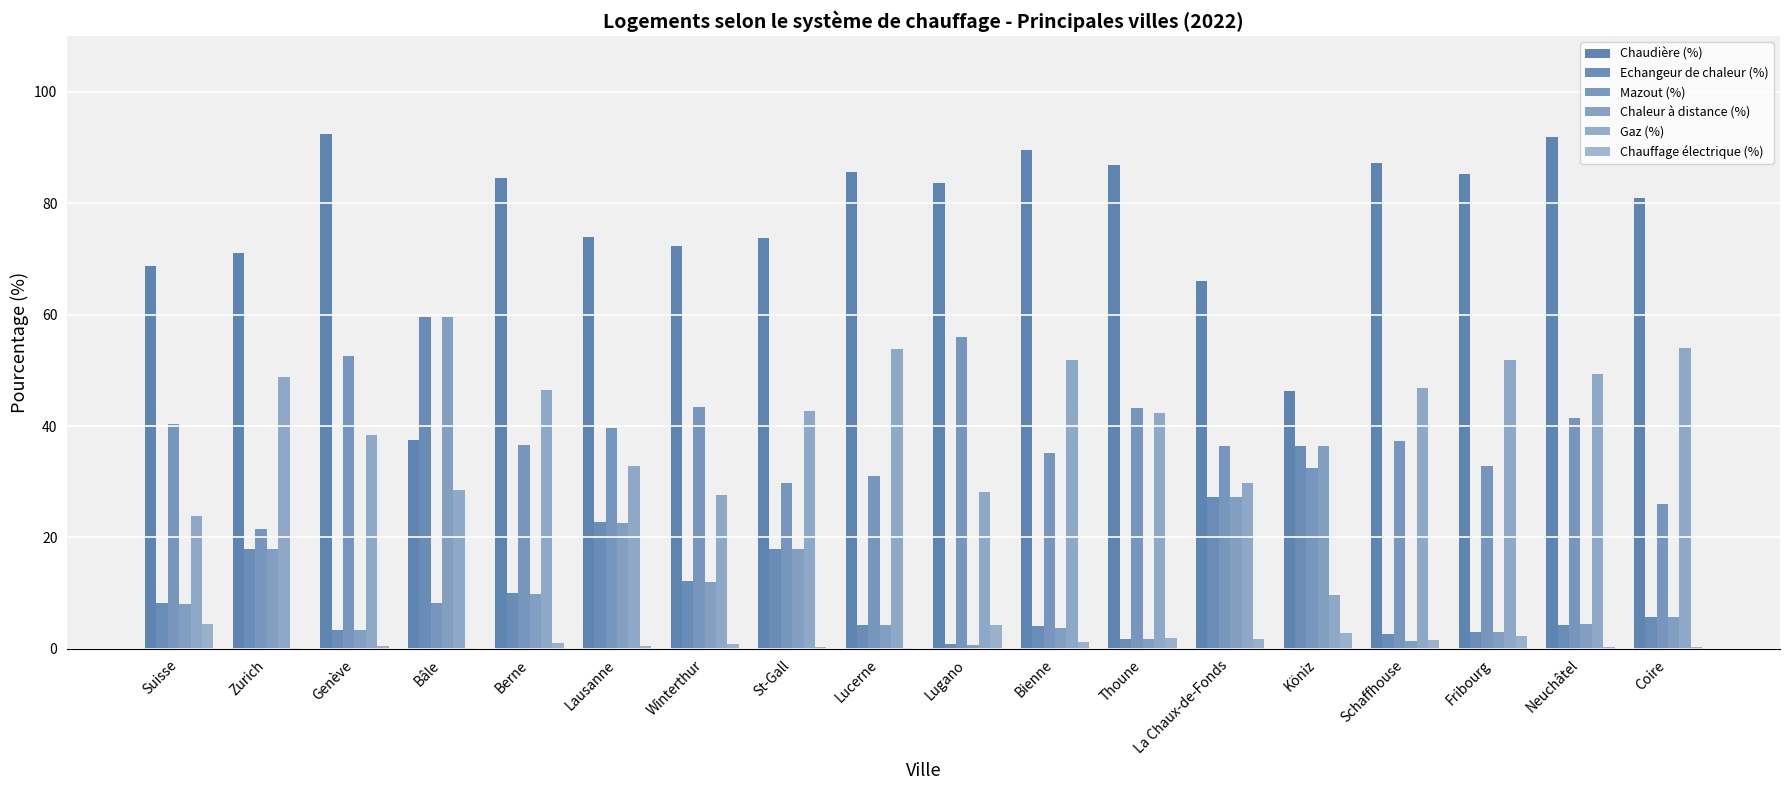

How many data points does each series have?

18